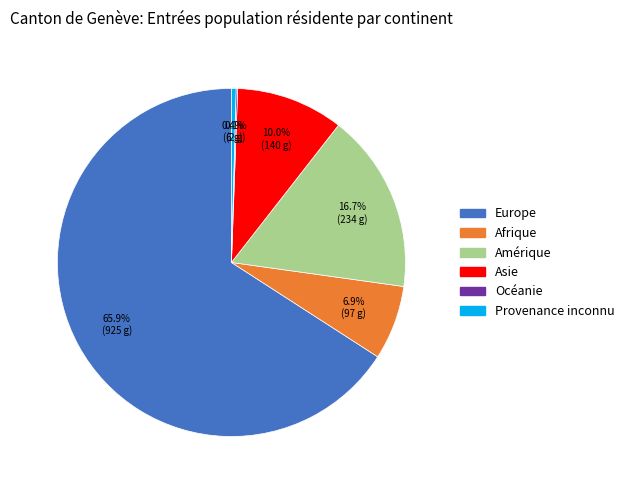

What is the largest slice in the pie chart?

Europe